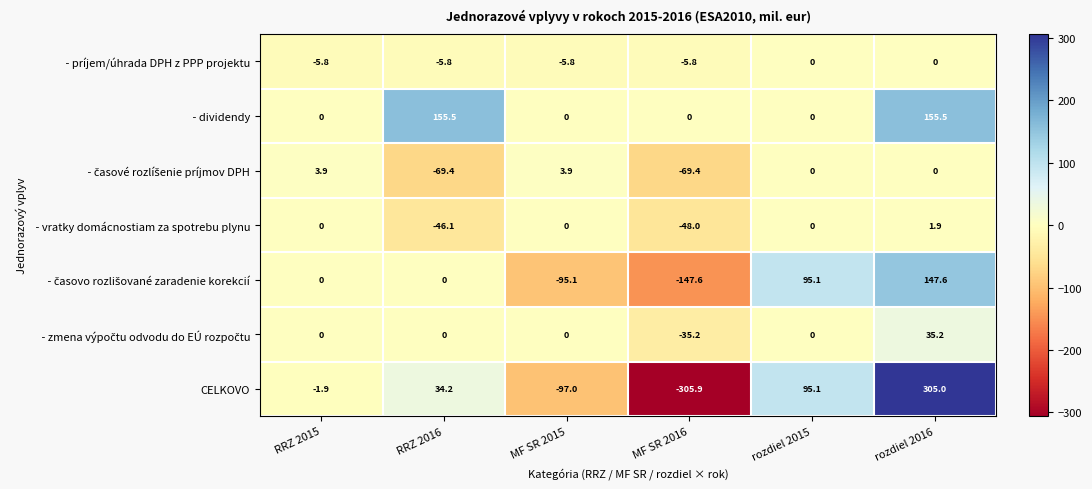

What is the difference between the highest and lowest values at MF SR 2015?

100.9